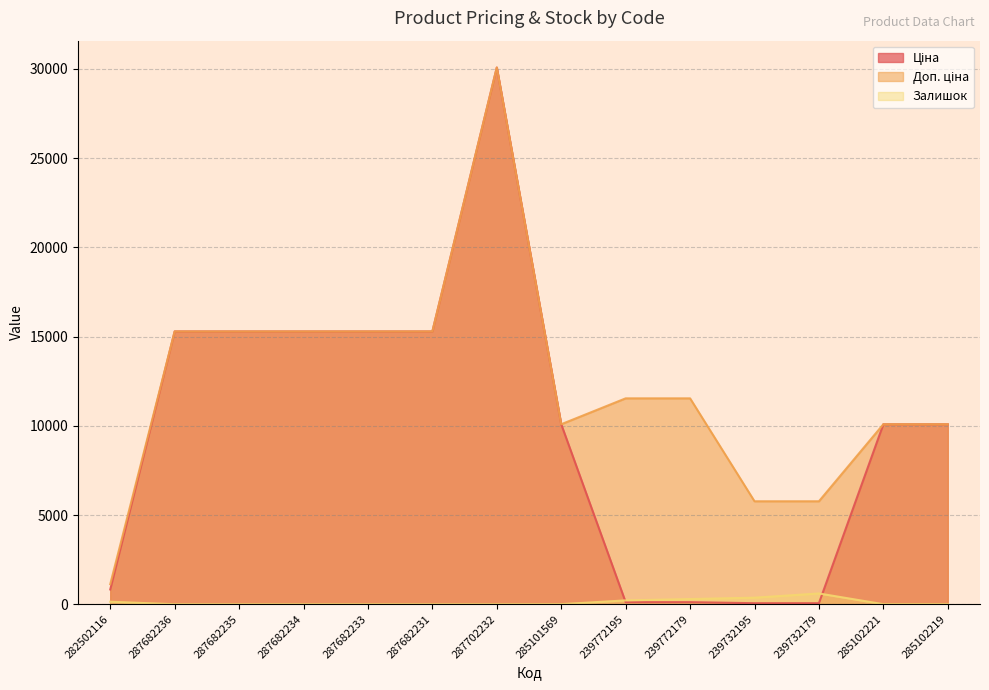

What is the difference between the highest and lowest values at 285102221?

10083.8